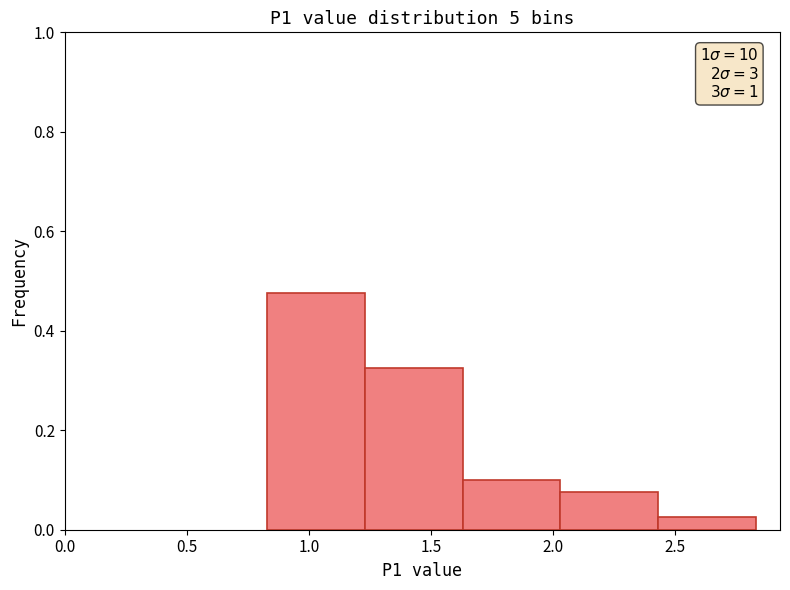

Over which range of the x-axis is the bar tallest?

0.83 to 1.23